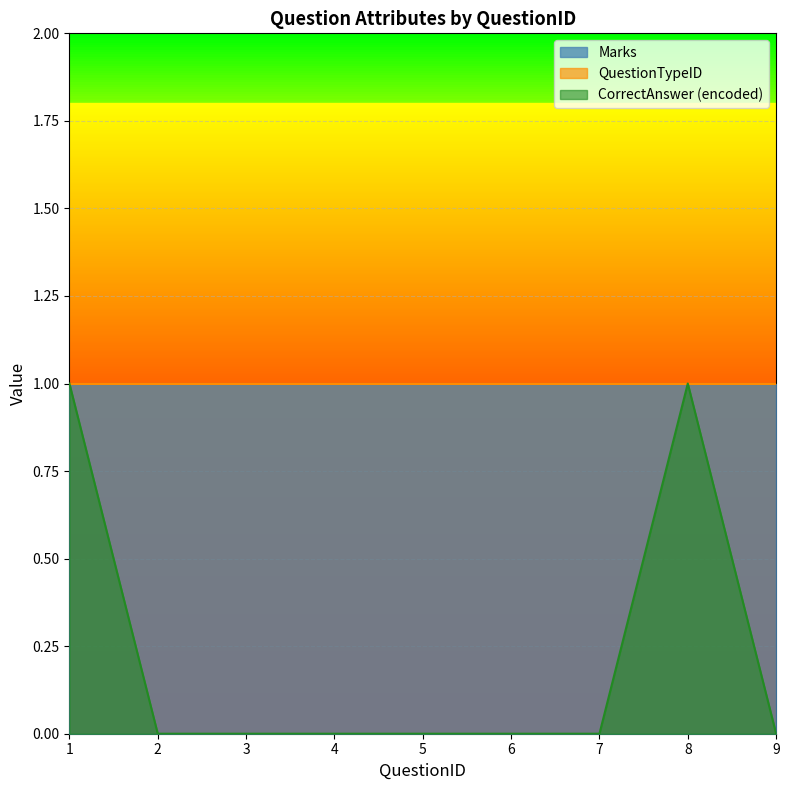

True or false: QuestionTypeID and CorrectAnswer (encoded) intersect in this chart.

False